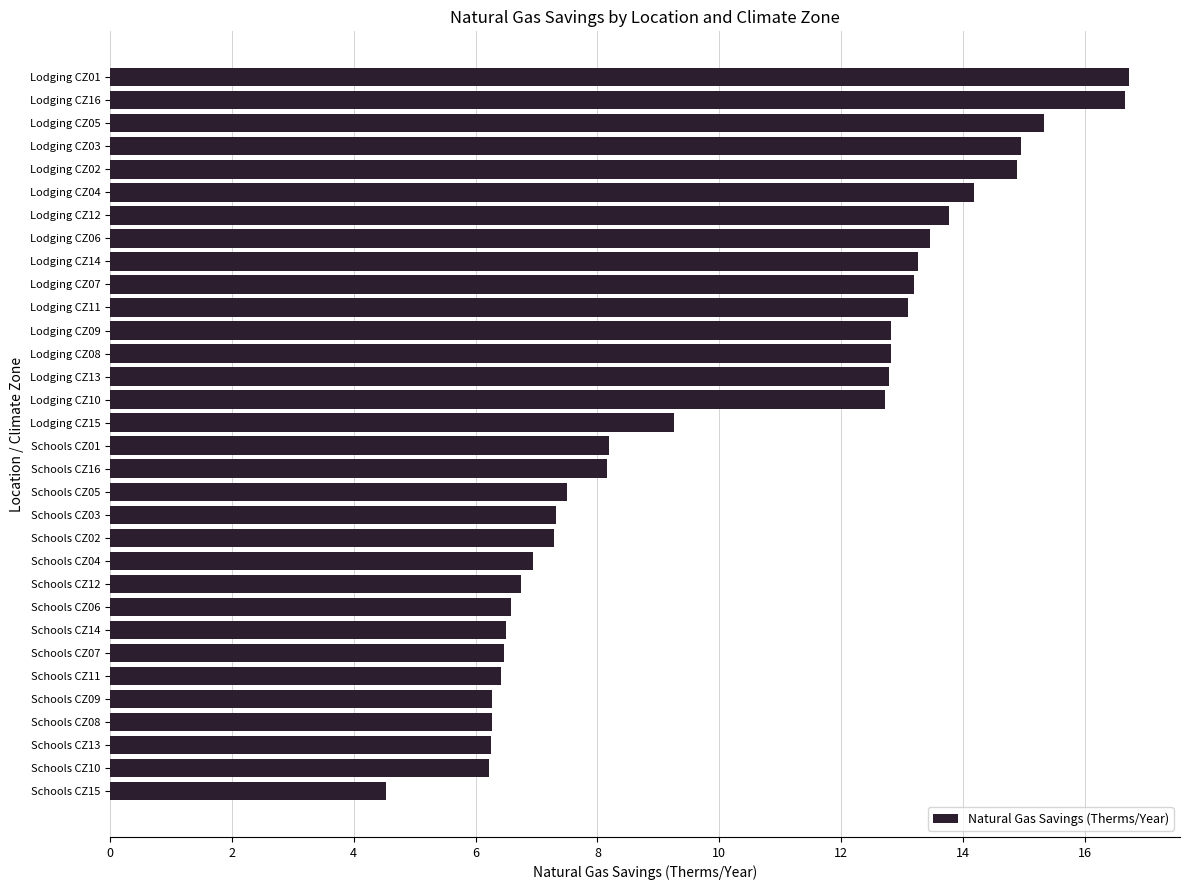

What is the greatest value displayed?

16.7